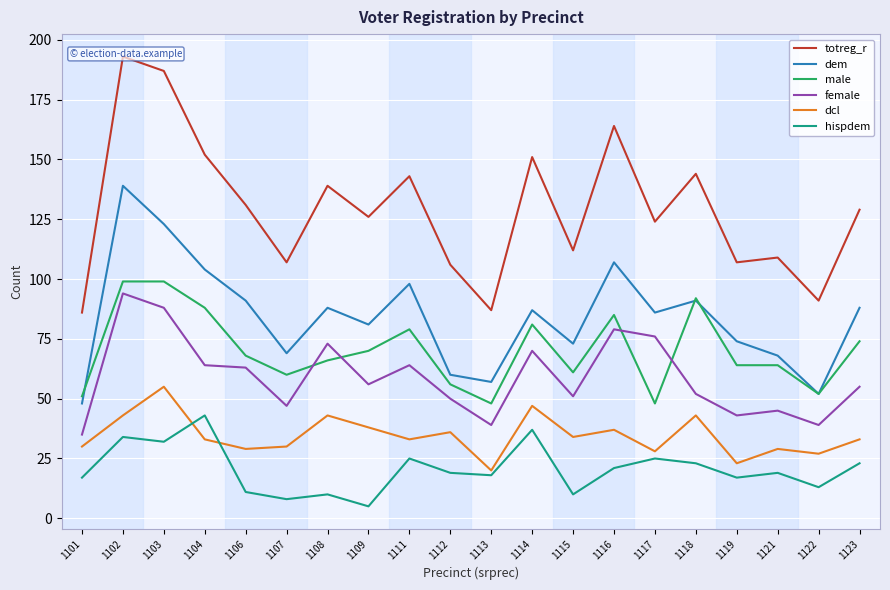

True or false: hispdem has more than 1 points higher than both neighbors.

True